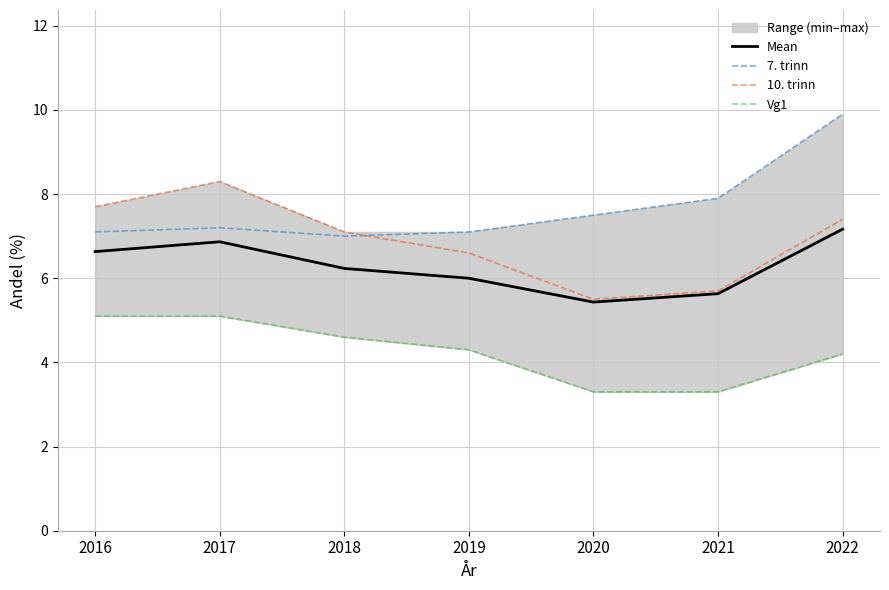

Reading right to left, list all the values displayed in this chart.

Mean: 7.2	5.6	5.4	6.0	6.2	6.9	6.6
7. trinn: 9.9	7.9	7.5	7.1	7.0	7.2	7.1
10. trinn: 7.4	5.7	5.5	6.6	7.1	8.3	7.7
Vg1: 4.2	3.3	3.3	4.3	4.6	5.1	5.1